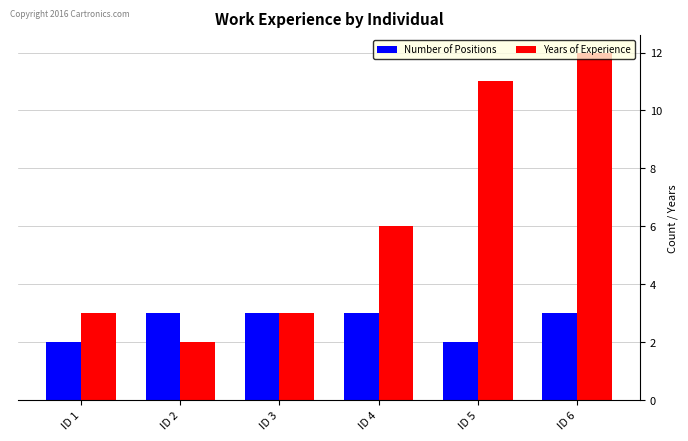

Count the number of data series in this chart.

2